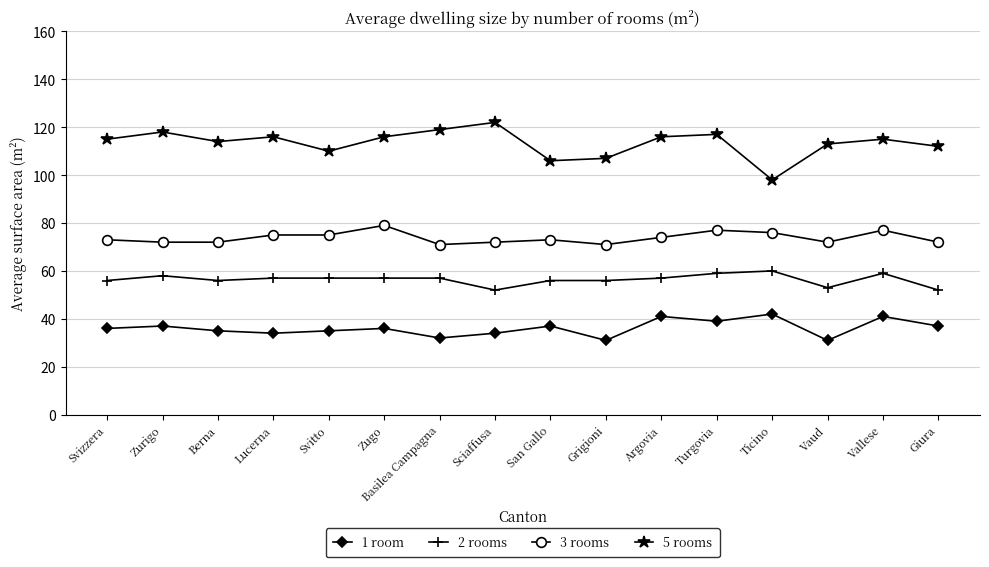

What is the total value across all series at Lucerna?

282